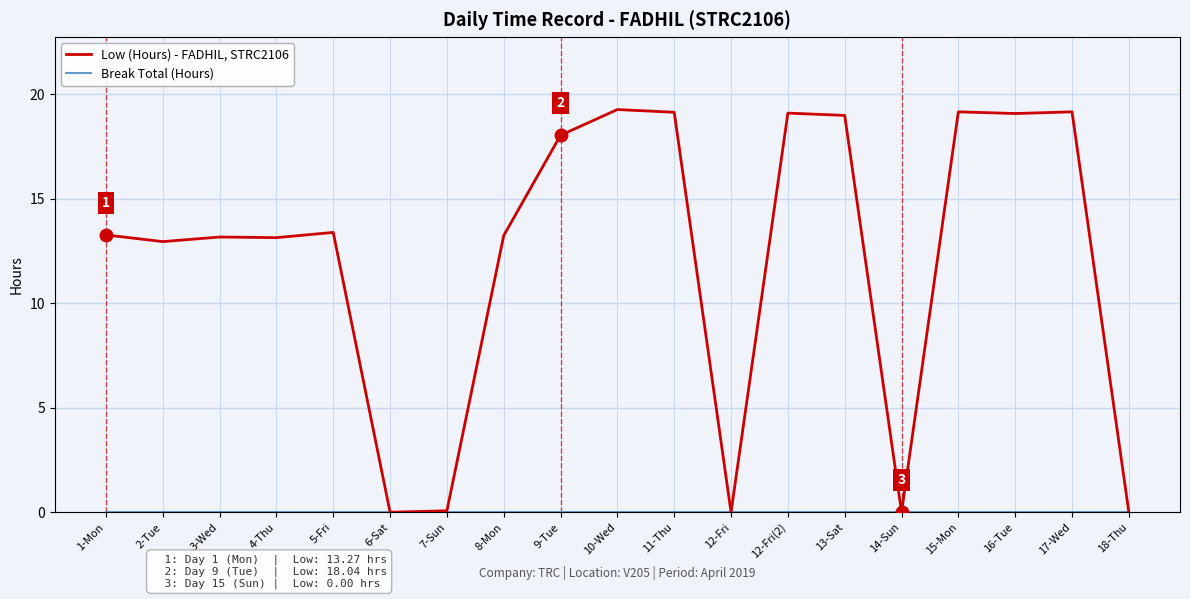

Which series has the widest spread of values?

Low (Hours) - FADHIL, STRC2106